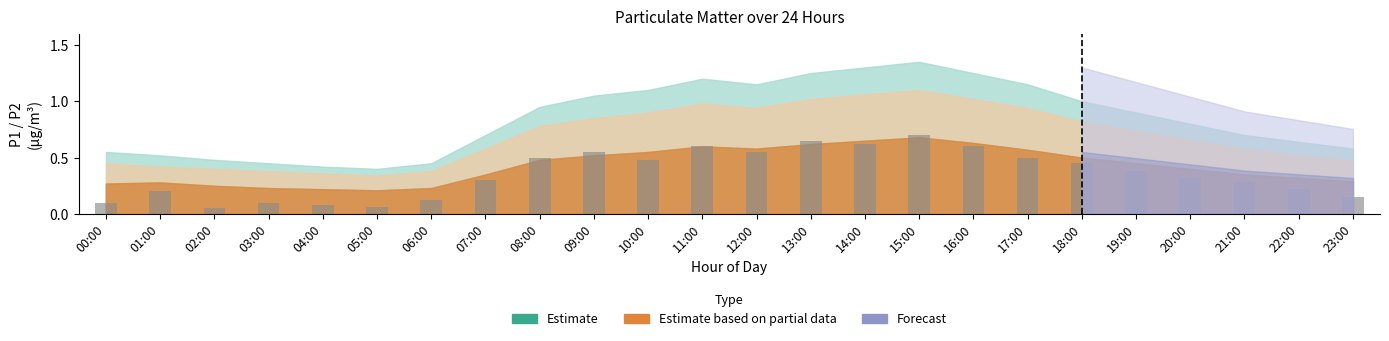

What is the label of the 5th bar from the left?

04:00